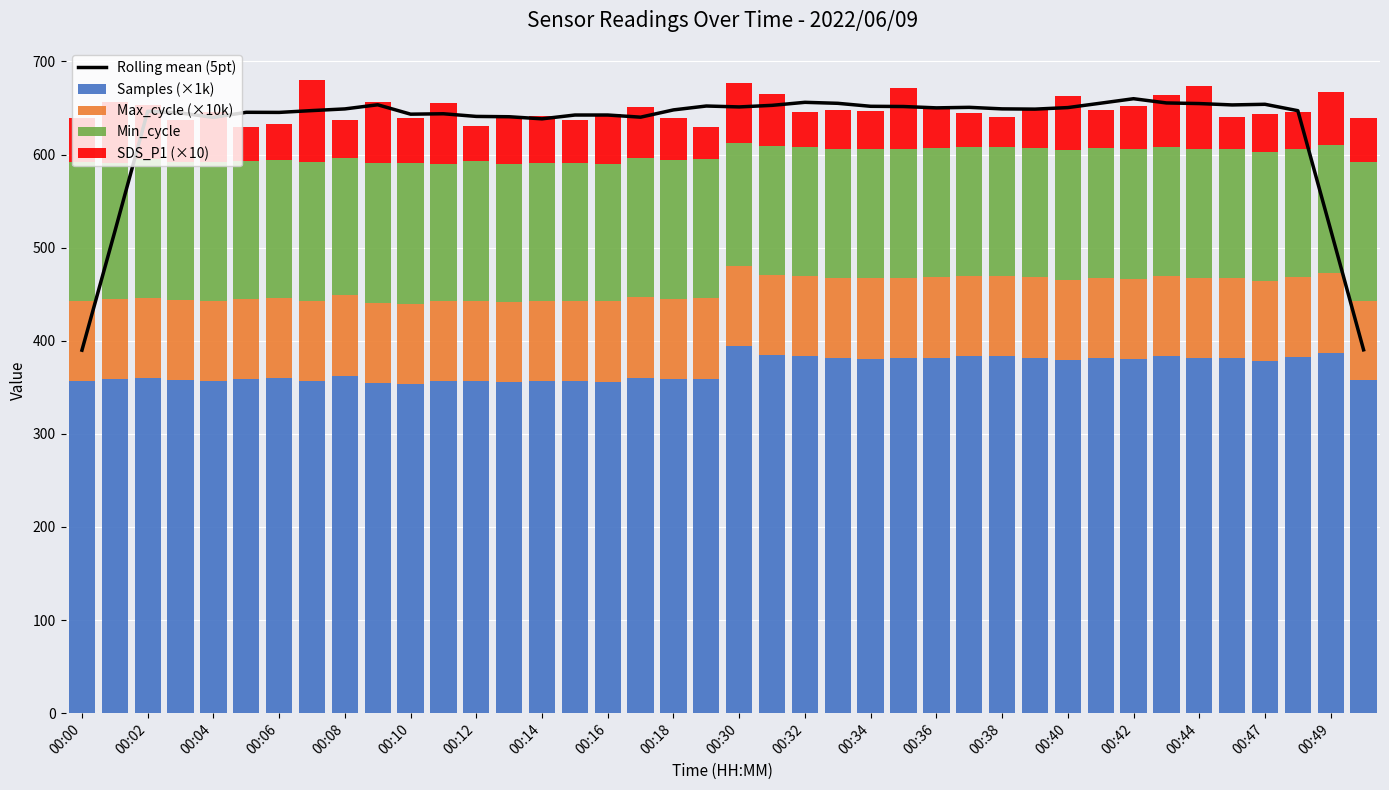

Reading right to left, transcribe all the data shown in this chart.

Rolling mean (5pt): 390.3	519.1	647.1	654.0	653.3	654.7	655.4	660.0	655.2	650.4	648.8	649.0	650.7	650.1	651.6	651.8	655.0	656.1	652.8	651.1	652.1	647.9	640.1	642.4	642.4	638.3	640.6	640.9	643.8	643.3	653.4	649.0	647.2	645.2	645.4	639.9	644.6	646.5	517.3	389.9
Samples (×1k): 357.4	386.9	382.7	378.1	381.0	381.2	383.2	380.9	381.4	379.1	382.0	383.8	383.2	381.6	381.1	380.6	381.2	383.4	385.0	394.0	359.3	359.1	360.4	355.7	356.4	356.5	355.5	356.3	356.5	353.8	354.8	362.2	356.9	360.4	358.6	356.7	357.6	360.1	358.7	356.5
Max_cycle (×10k): 85.7	85.7	85.7	85.9	86.5	85.8	85.9	85.9	86.6	86.5	86.5	85.7	86.5	86.6	86.0	86.6	85.7	85.7	85.9	85.7	86.5	85.8	86.5	86.6	86.5	86.0	85.7	86.5	85.7	85.7	85.9	86.5	85.7	85.7	85.9	86.5	85.9	85.9	85.7	86.5
Min_cycle: 149.0	138.0	138.0	139.0	139.0	139.0	139.0	139.0	139.0	139.0	139.0	139.0	139.0	139.0	139.0	139.0	139.0	139.0	138.0	133.0	149.0	149.0	149.0	148.0	148.0	148.0	149.0	150.0	148.0	151.0	150.0	148.0	149.0	148.0	149.0	149.0	149.0	149.0	146.0	149.0
SDS_P1 (×10): 46.6	56.6	38.9	41.1	33.6	67.2	55.7	46.9	40.5	58.2	41.7	31.6	35.8	41.6	64.9	40.1	41.4	37.5	55.9	63.6	35.3	44.9	54.7	53.6	46.4	51.2	48.6	37.3	64.9	48.5	65.2	39.9	88.9	38.7	36.6	54.0	44.7	58.2	66.2	47.5